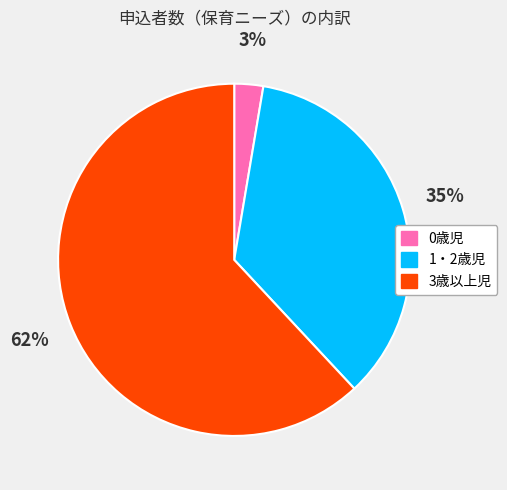

To the nearest percent, what percentage of the pie is 1・2歳児?

35%